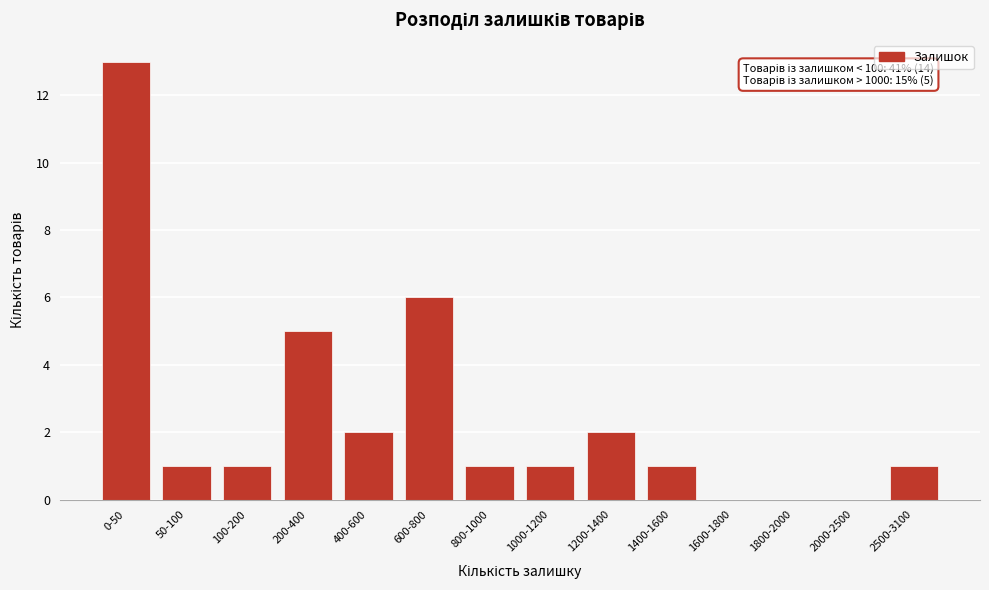

Reading left to right, extract all data points from this chart.

0-50=13	50-100=1	100-200=1	200-400=5	400-600=2	600-800=6	800-1000=1	1000-1200=1	1200-1400=2	1400-1600=1	1600-1800=0	1800-2000=0	2000-2500=0	2500-3100=1